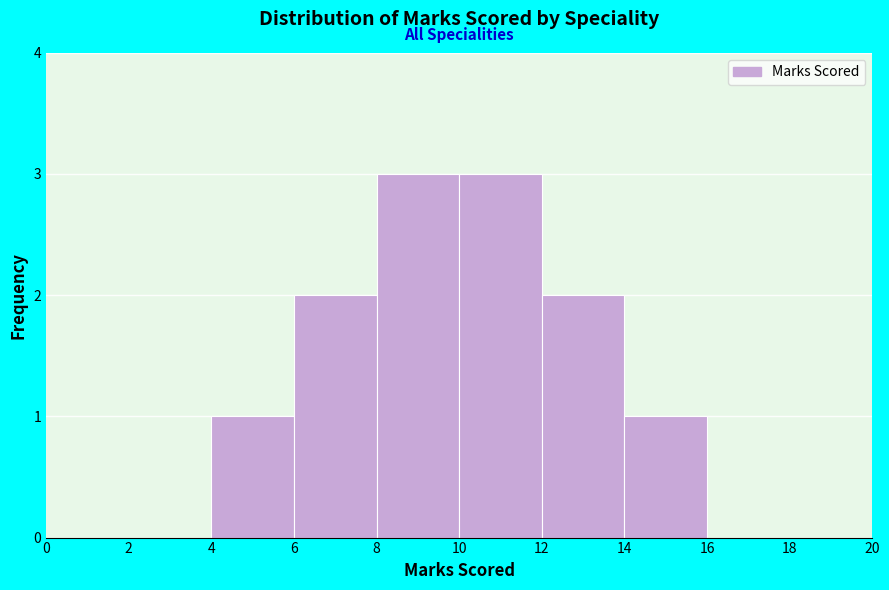

How tall is the bar that spans 6 to 8 on the x-axis? The values are not printed on the chart, so give them approximately, as read against the axis.

2